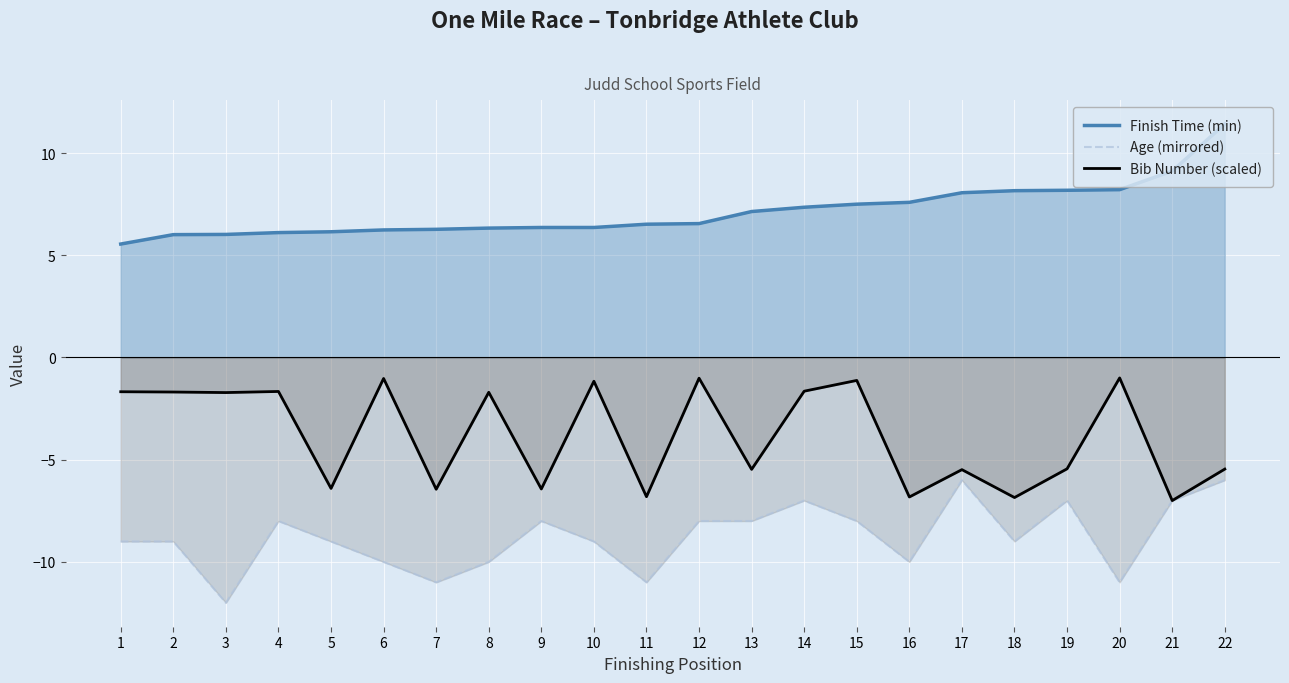

Which label corresponds to the smallest value in the chart?

3